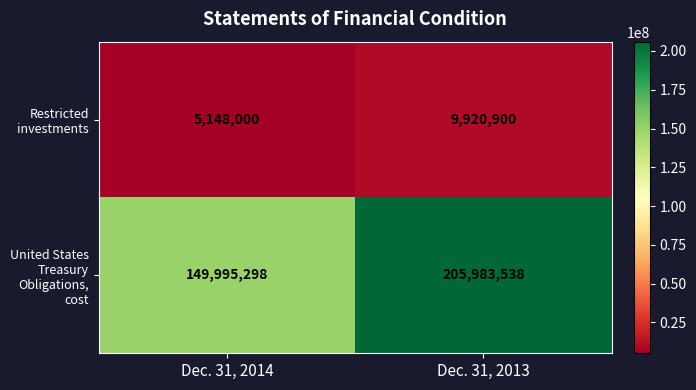

At Dec. 31, 2014, list the series in order from smallest to largest.

Restricted investments, United States Treasury Obligations, cost